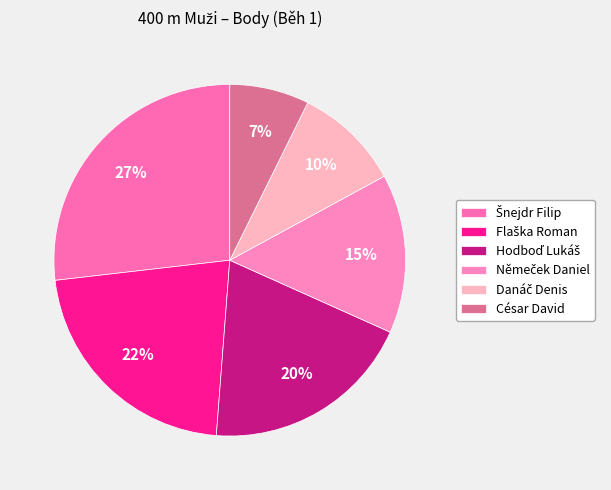

True or false: César David accounts for 21% of the total.

False